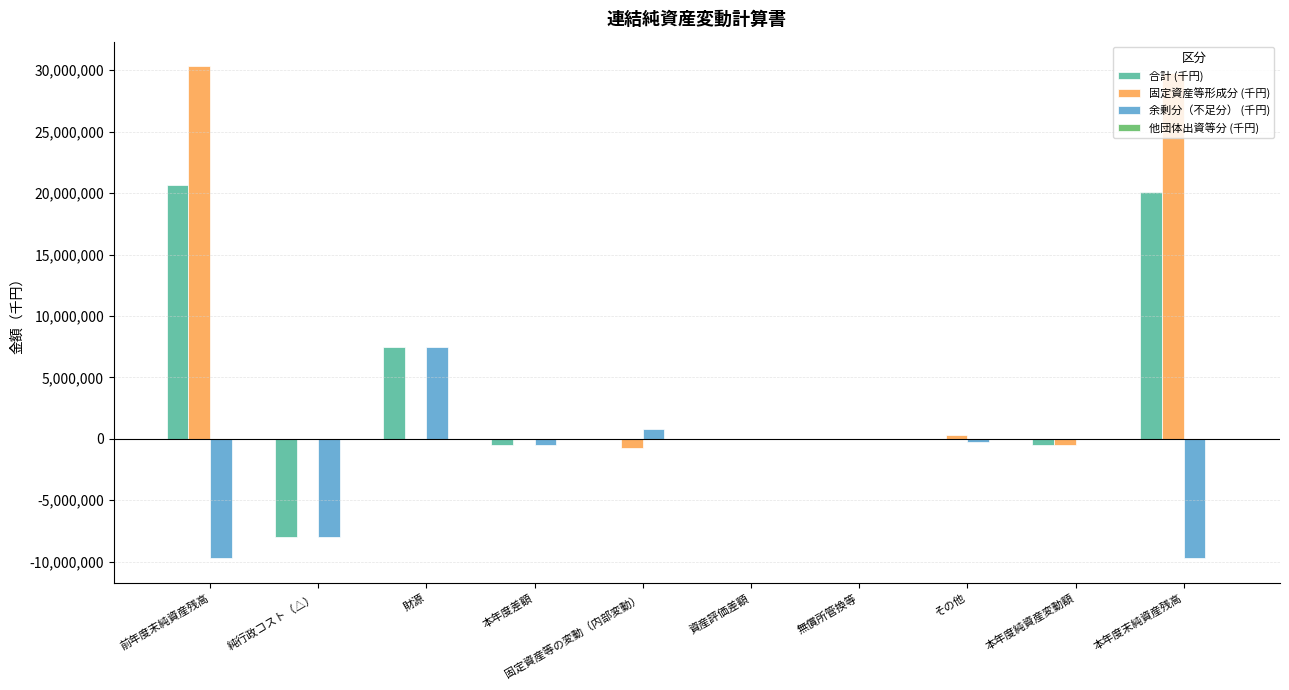

What is the sum of all 余剰分（不足分） (千円) values?

-20005726